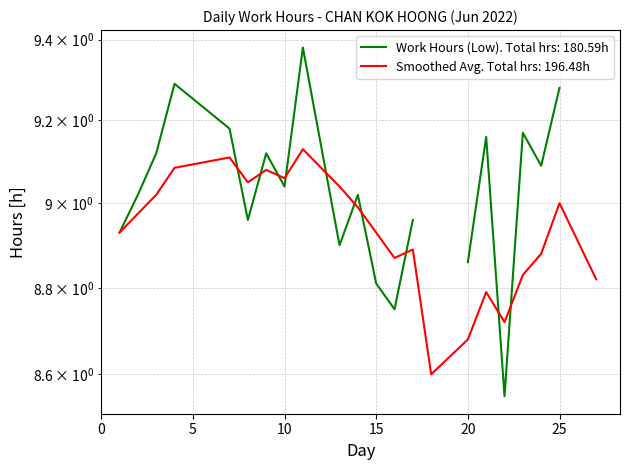

Reading left to right, extract all data points from this chart.

8.9	9.0	9.0	9.1	9.1	9.1	9.1	9.1	9.1	9.0	9.0	8.9	8.9	8.9	8.6	8.7	8.8	8.7	8.8	8.9	9.0	8.8